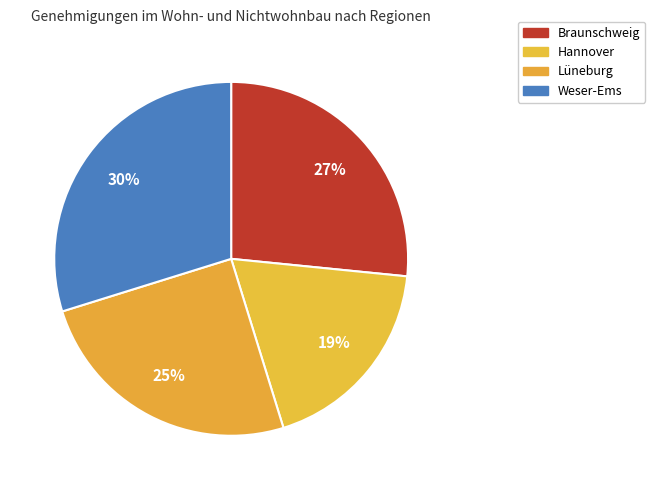

Rank the categories by value from lowest to highest.

Hannover, Lüneburg, Braunschweig, Weser-Ems